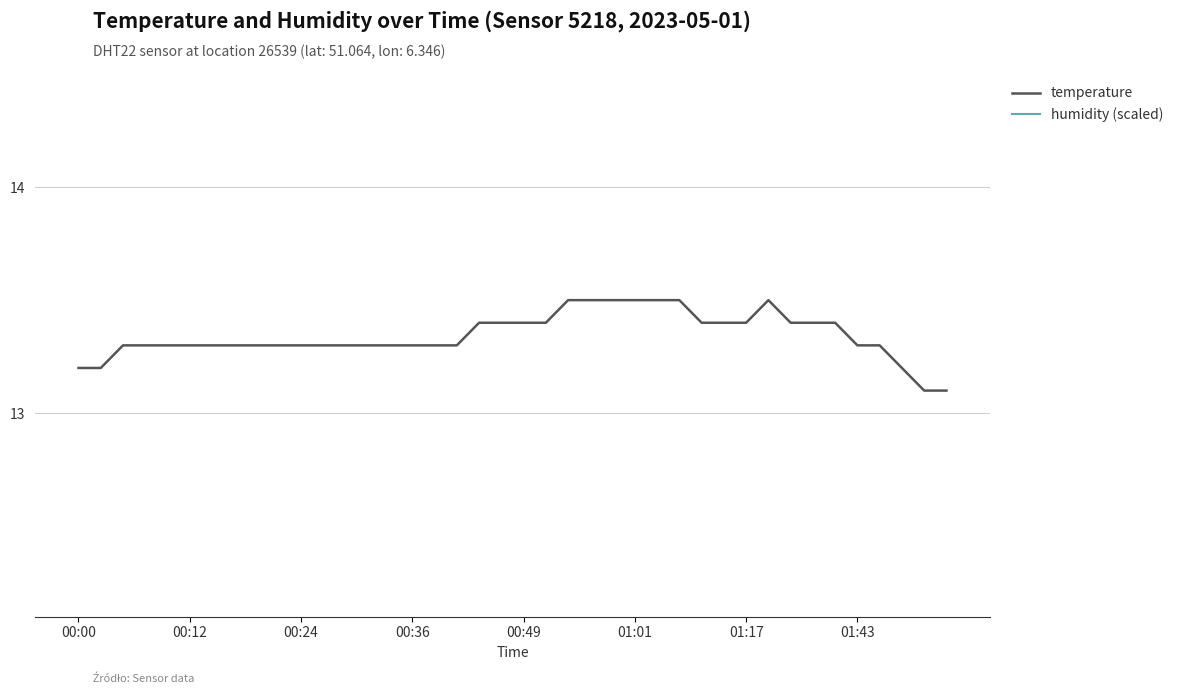

Count the number of categories in the chart.

40